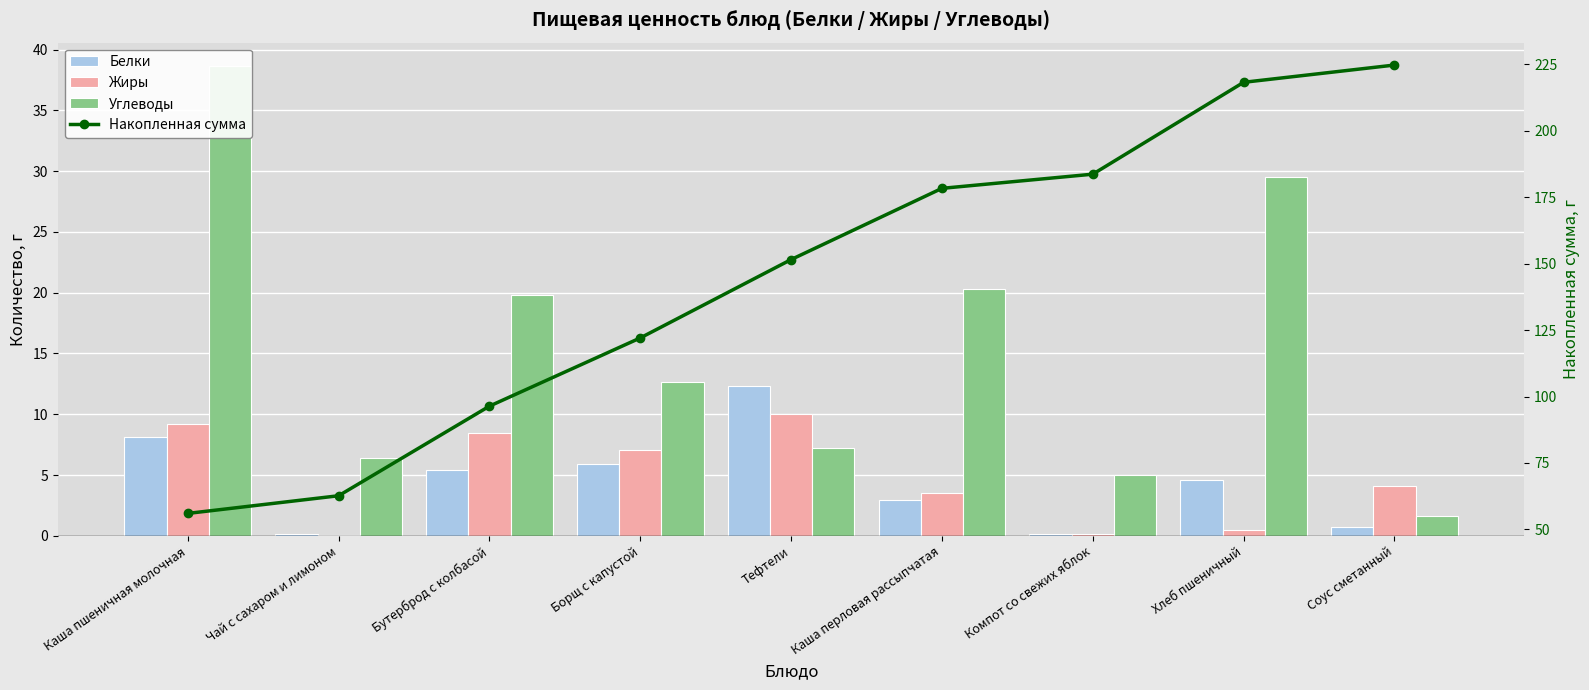

What is the total value across all series at Бутерброд с колбасой?

130.1